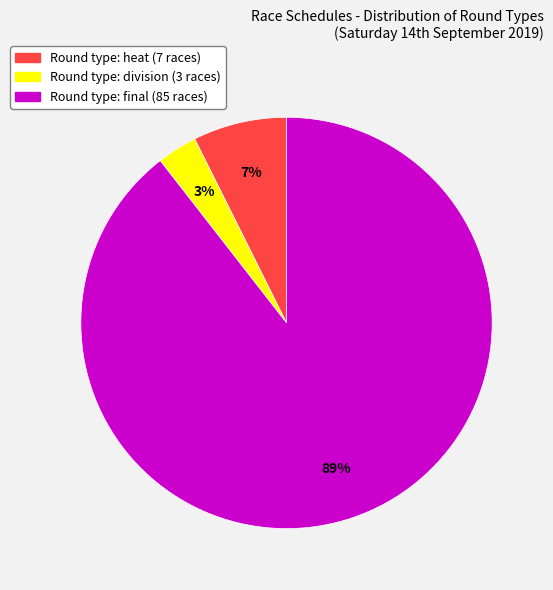

Is there a majority slice in this chart?

Yes